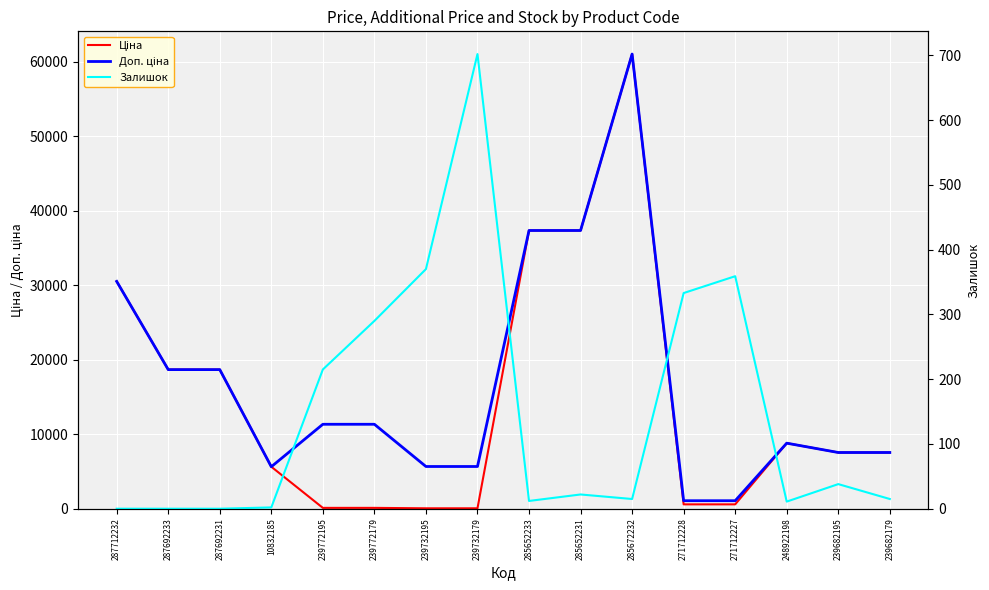

After their last crossing, which series has the higher values: Залишок or Ціна?

Ціна